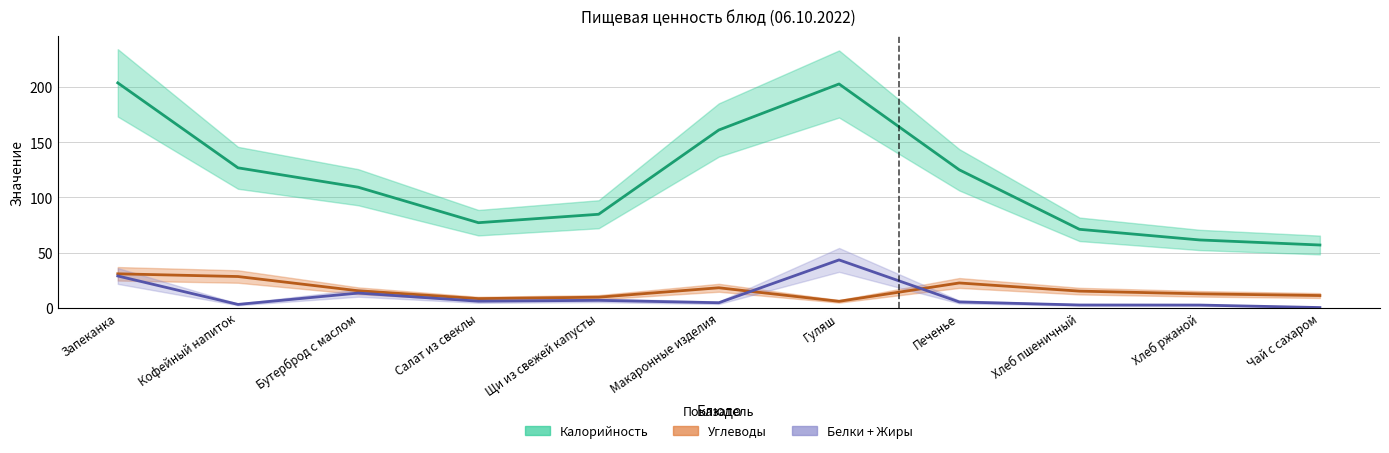

Which series has the largest total across all categories?

Калорийность